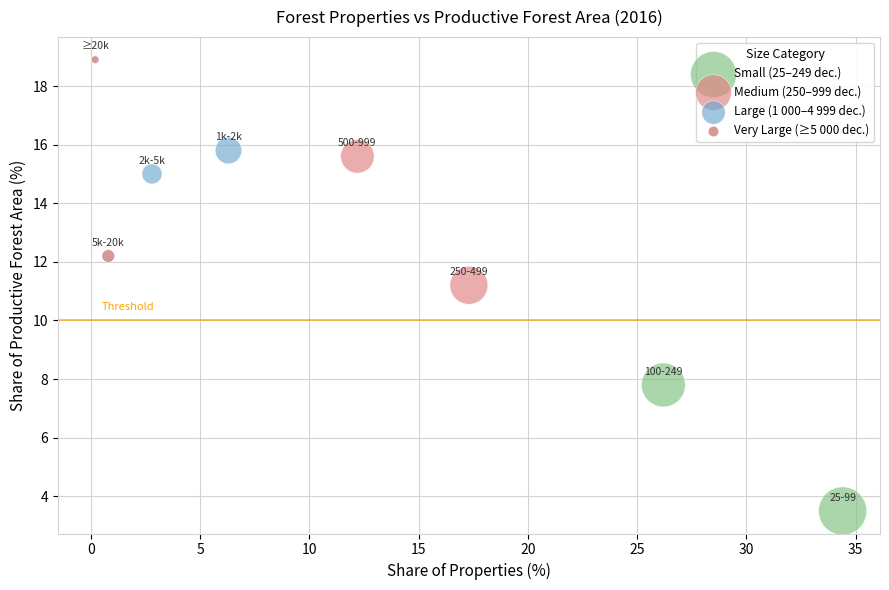

Which series contains the highest Y value?

Very Large (≥5 000 dec.)